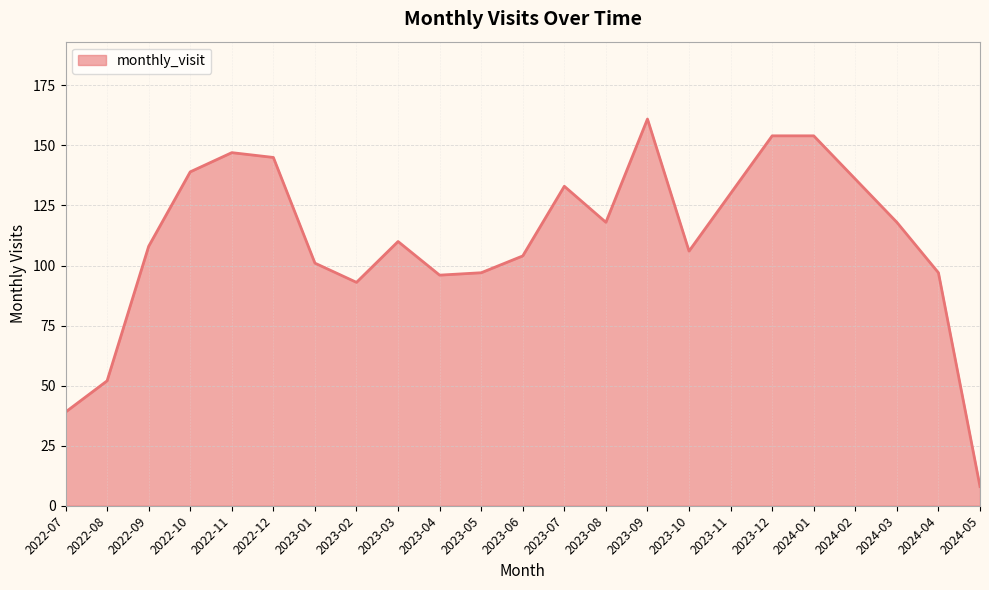

Does the chart have visible grid lines?

Yes